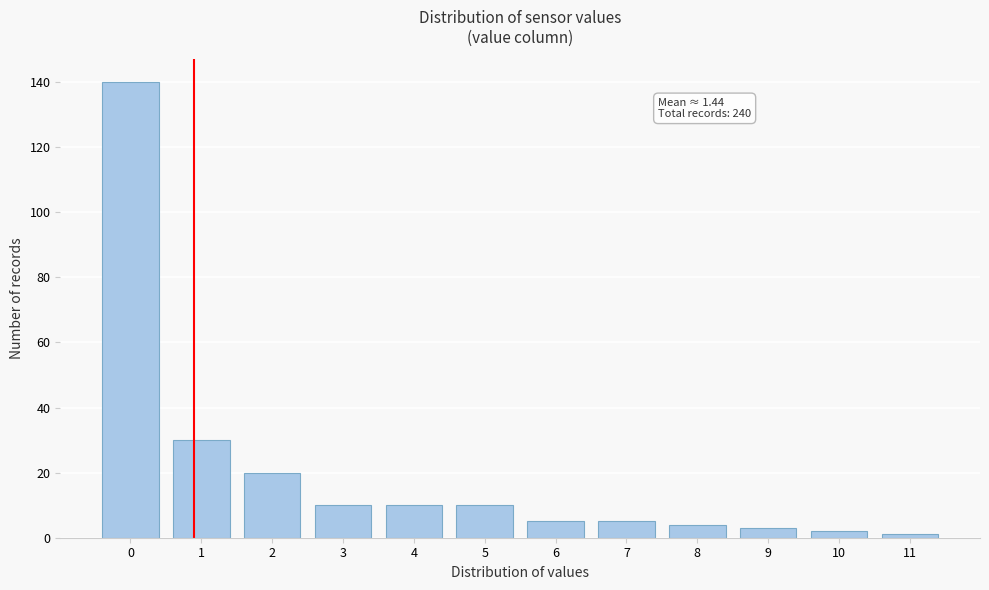

Reading right to left, what are all the values shown in this chart?

11=1	10=2	9=3	8=4	7=5	6=5	5=10	4=10	3=10	2=20	1=30	0=140